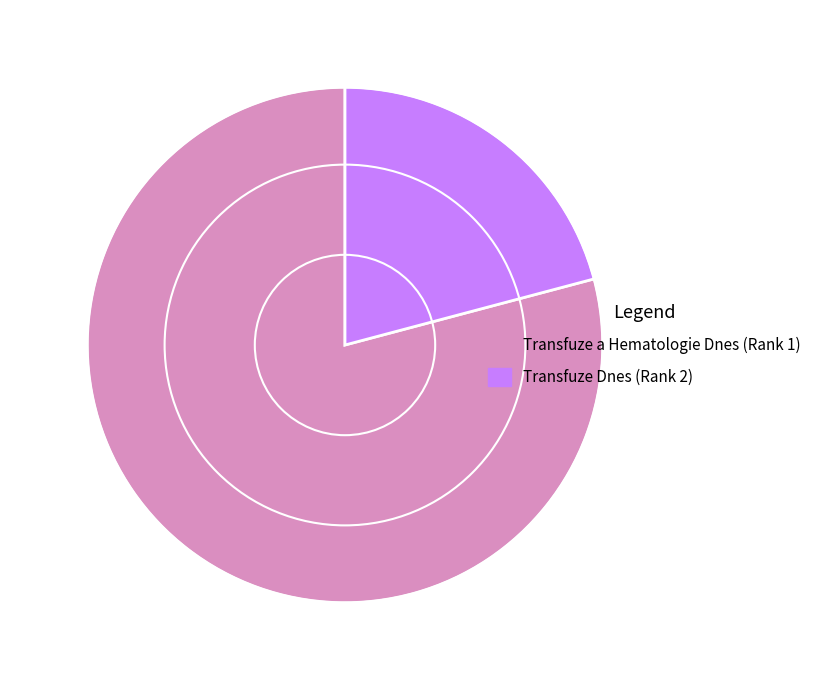

Rank the categories by value from highest to lowest.

Transfuze a Hematologie Dnes (Rank 1), Transfuze Dnes (Rank 2)